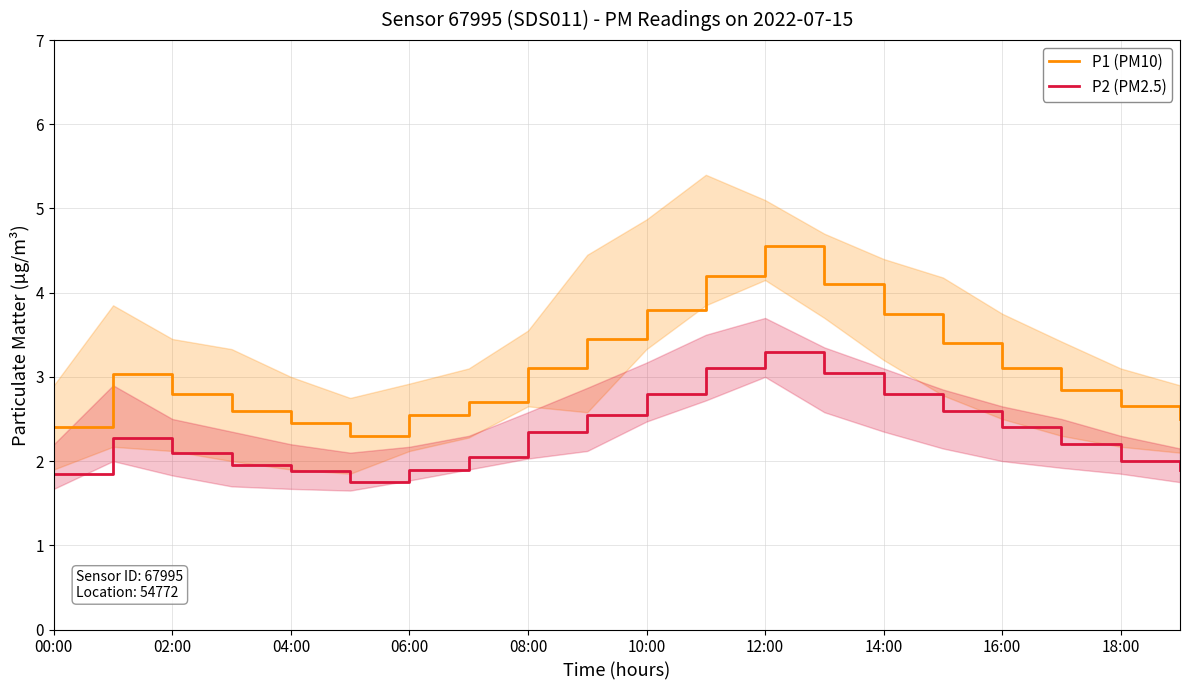

Is it true that P1 (PM10) equals 0.7 at 16:00?

False